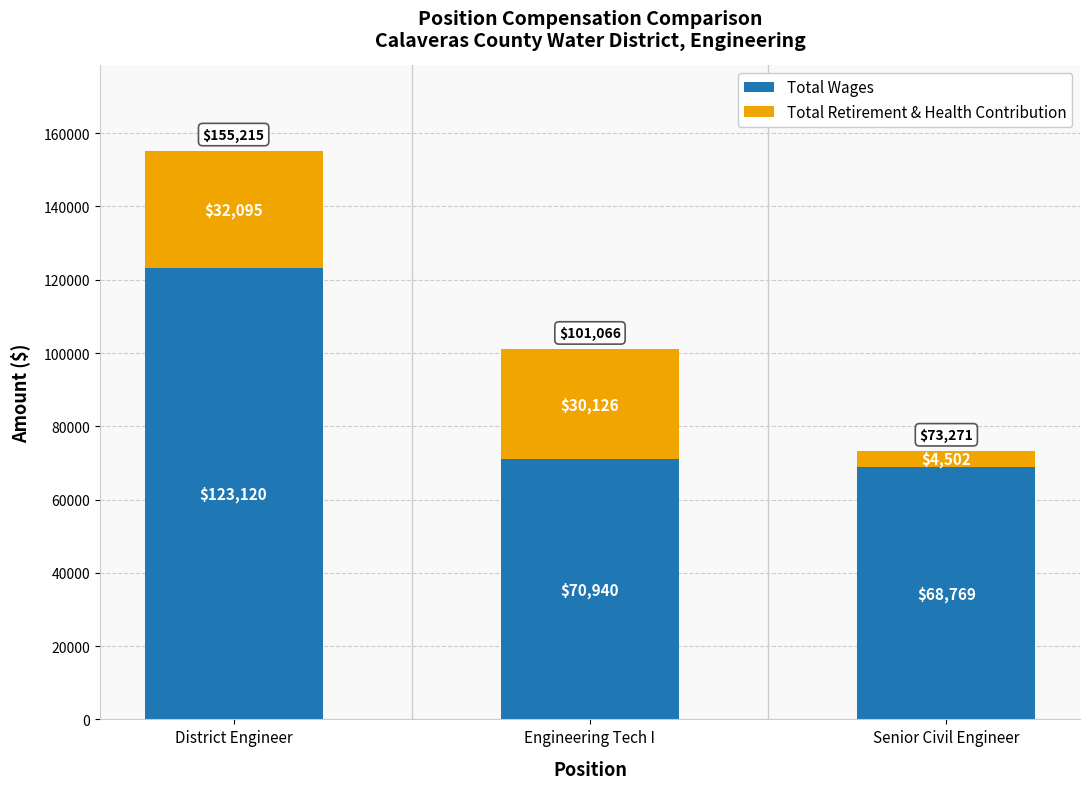

What are all the series names shown in the legend?

Total Wages, Total Retirement & Health Contribution